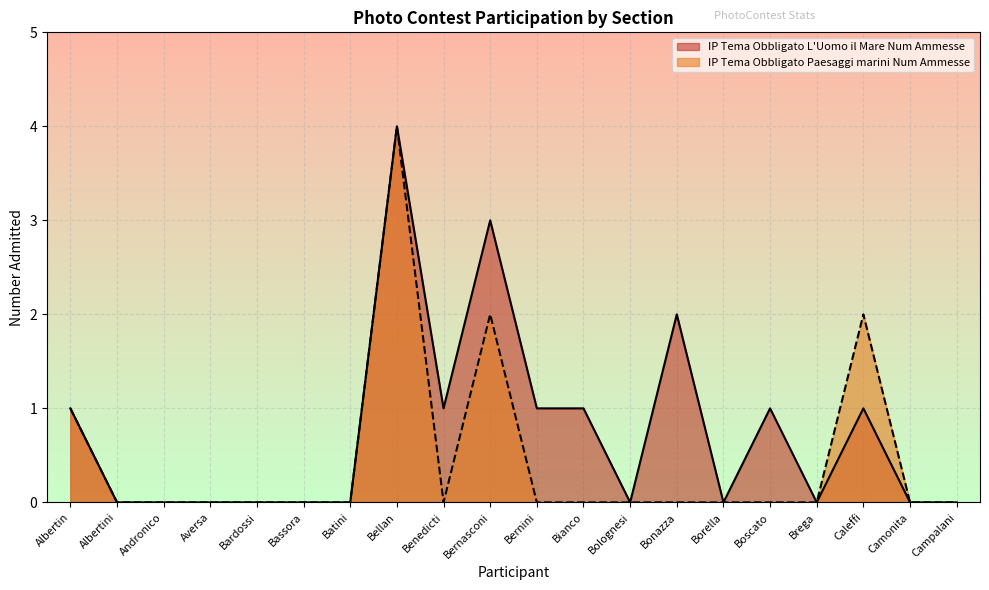

Count the number of data series in this chart.

2